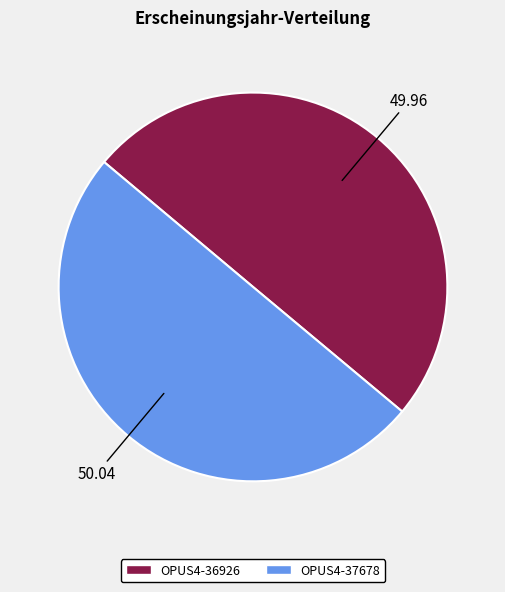

Approximately how many times larger is the value at OPUS4-36926 compared to OPUS4-37678?

1.0